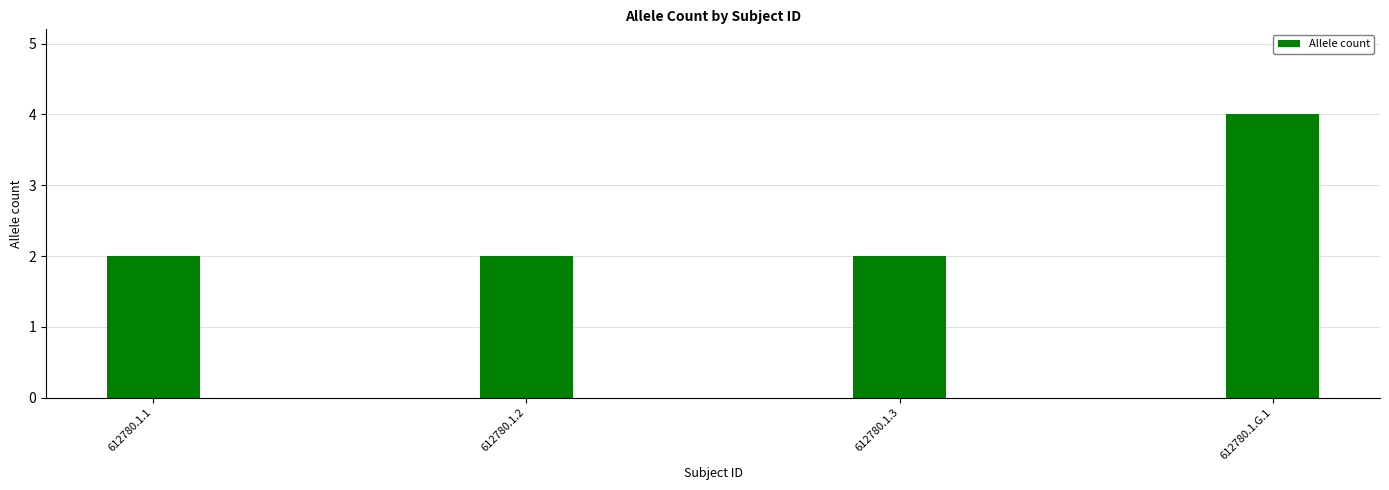

At which category does the chart reach its peak across all series?

612780.1.G.1